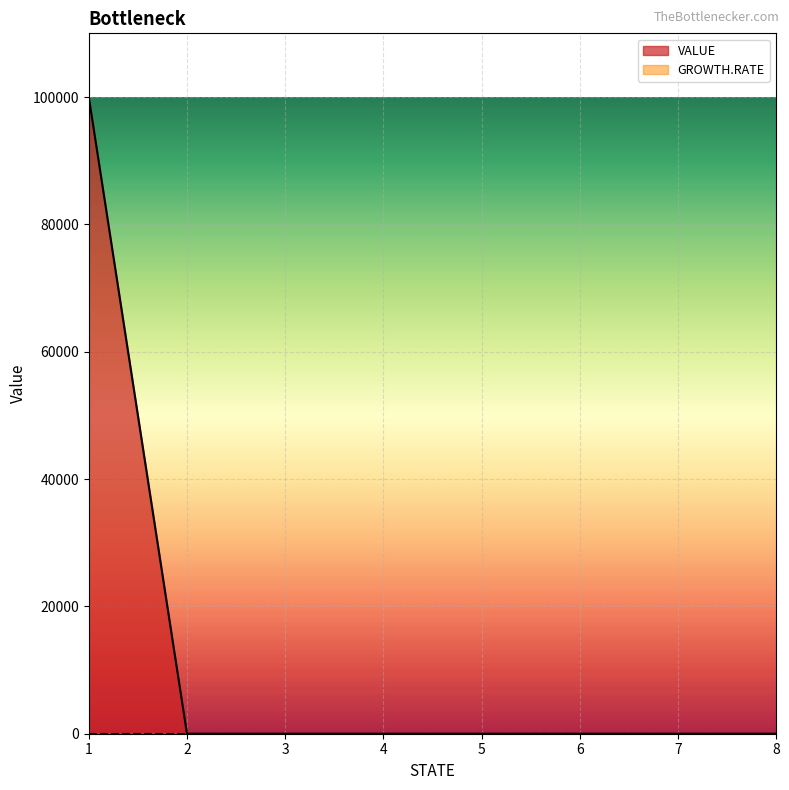

Reading left to right, transcribe all the data shown in this chart.

1=100000	2=0	3=0	4=0	5=0	6=0	7=0	8=0